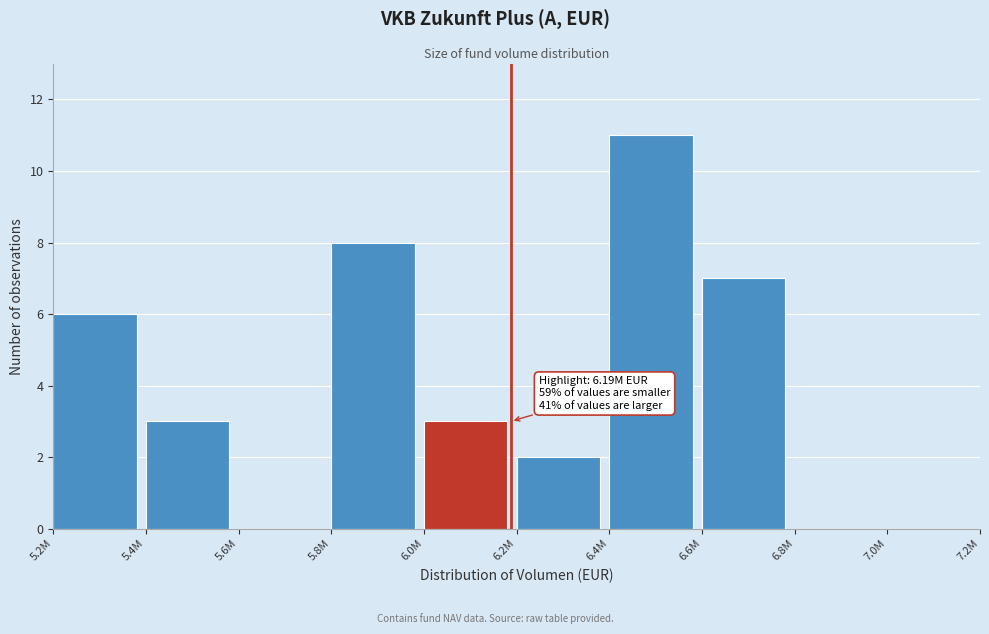

Reading left to right, extract all data points from this chart.

5.2M=6	5.4M=3	5.6M=0	5.8M=8	6.0M=3	6.2M=2	6.4M=11	6.6M=7	6.8M=0	7.0M=0